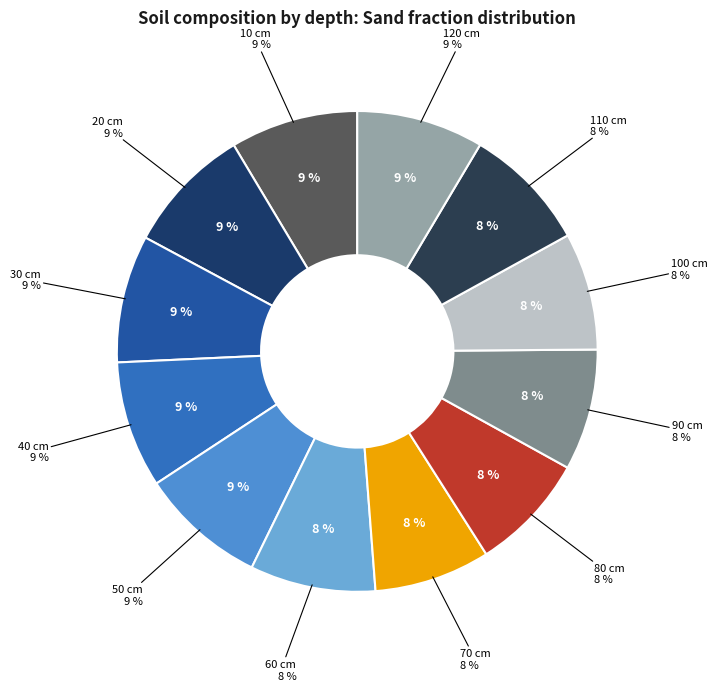

How many segments does this pie chart have?

12